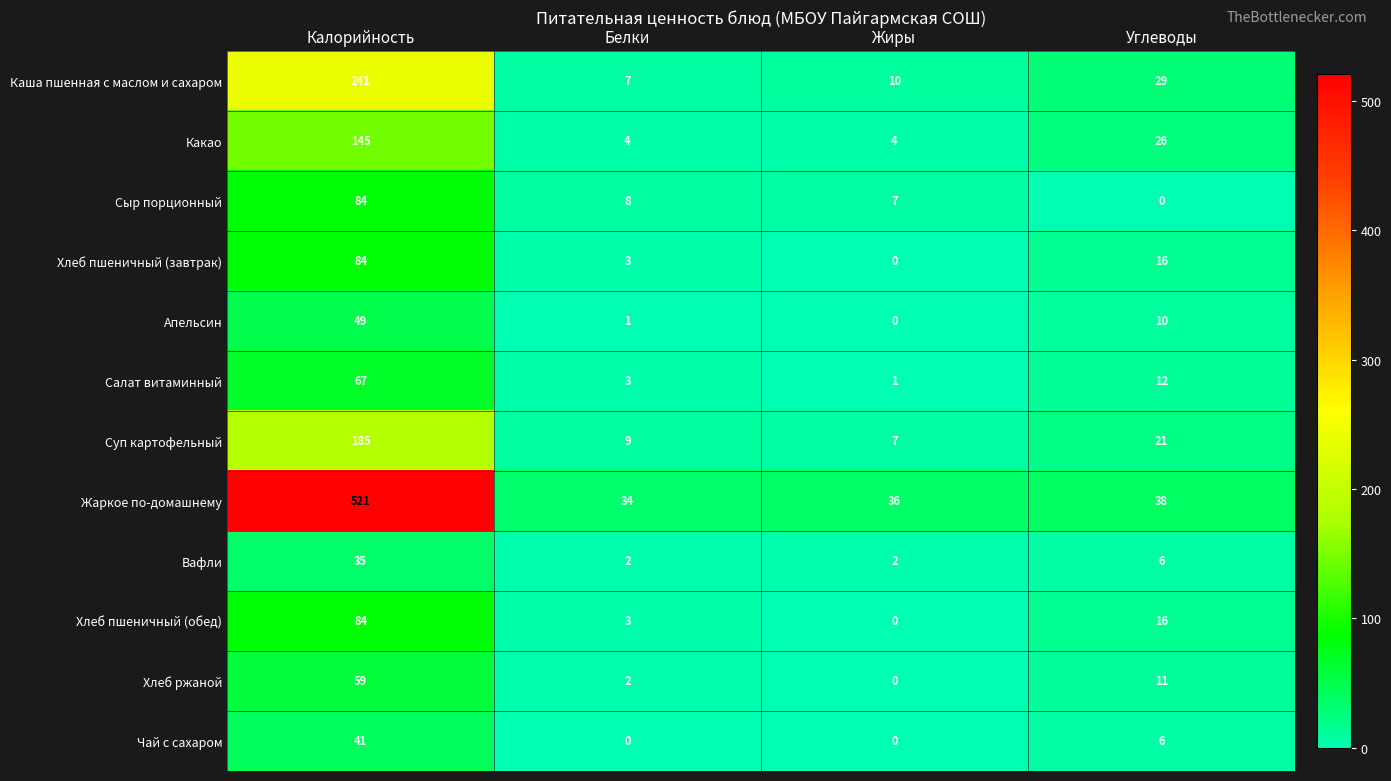

The value of Суп картофельный at Калорийность is 185. True or false?

True